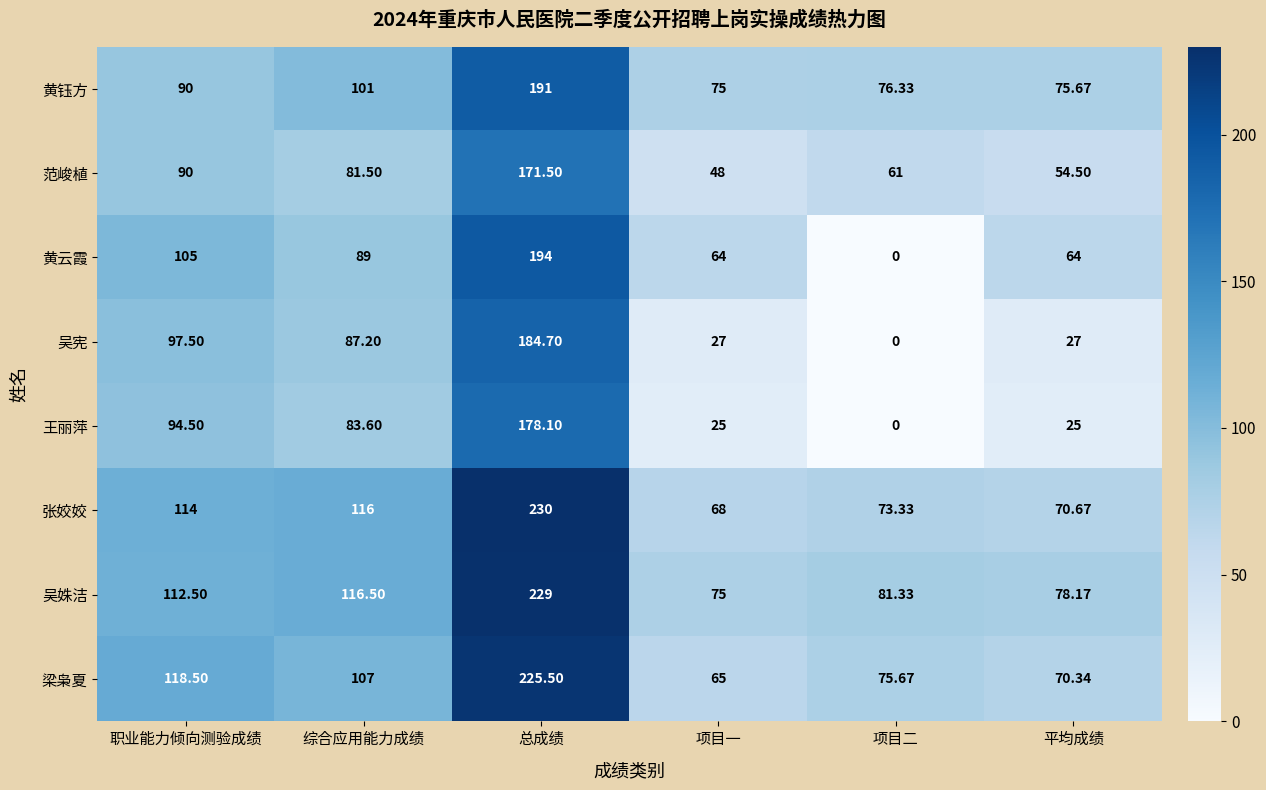

Where is 黄钰方 nearest to the value 133?

综合应用能力成绩